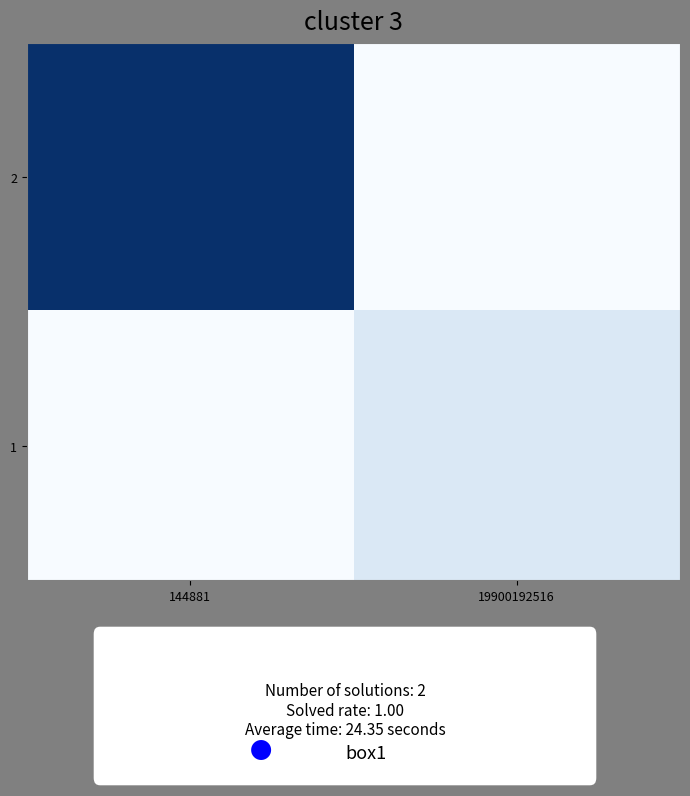

At which category is the sum across all series the highest?

144881